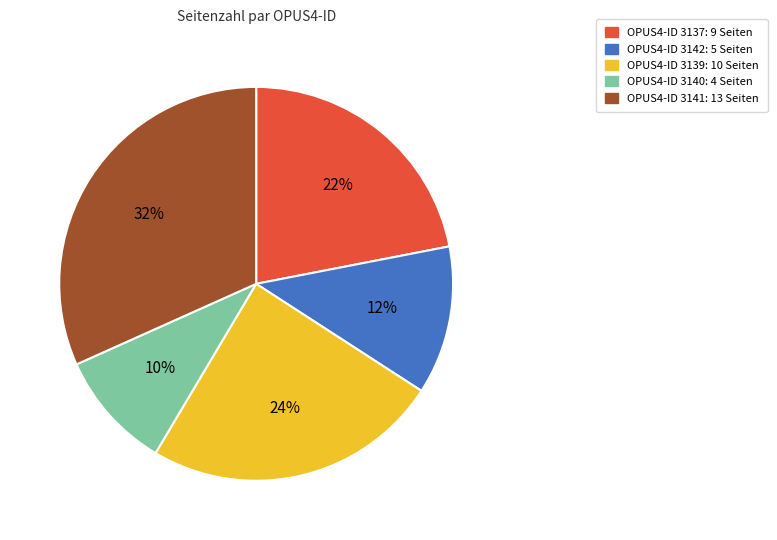

Count the number of slices in the pie.

5